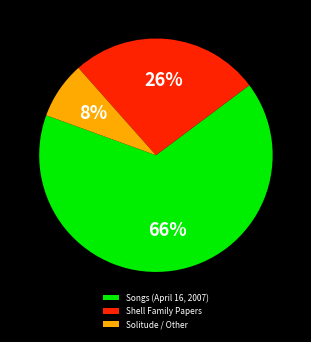

Approximately how many times larger is the value at Shell Family Papers compared to Songs (April 16, 2007)?

0.4